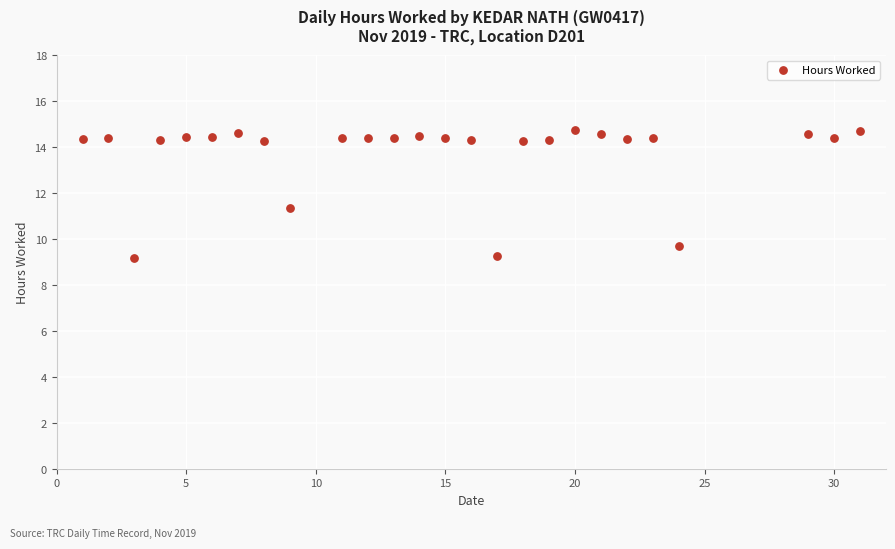

What is the range of X values (max minus min)?

30.0